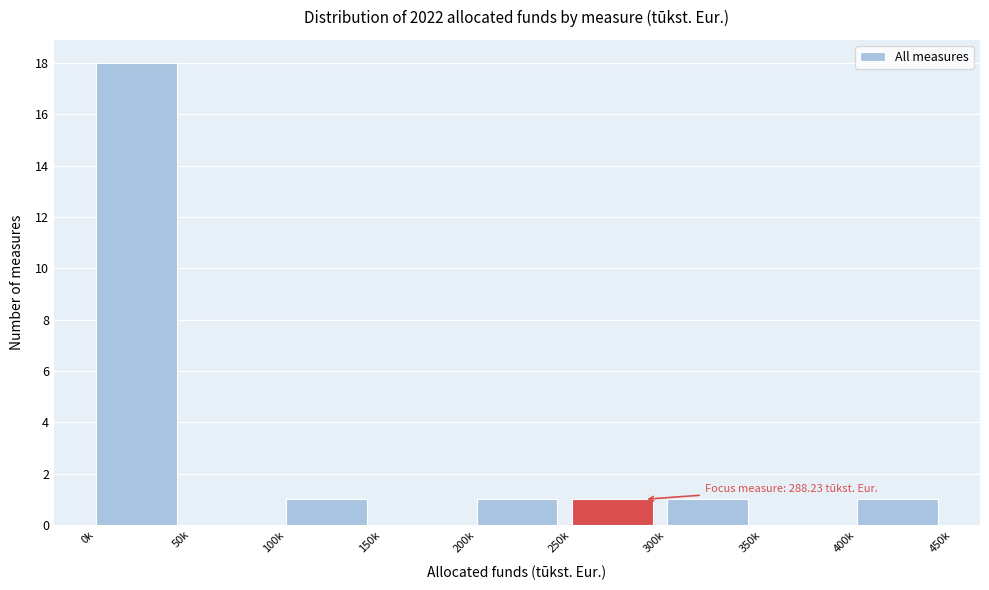

Reading right to left, extract all data points from this chart.

400k=1	350k=0	300k=1	250k=1	200k=1	150k=0	100k=1	50k=0	0k=18